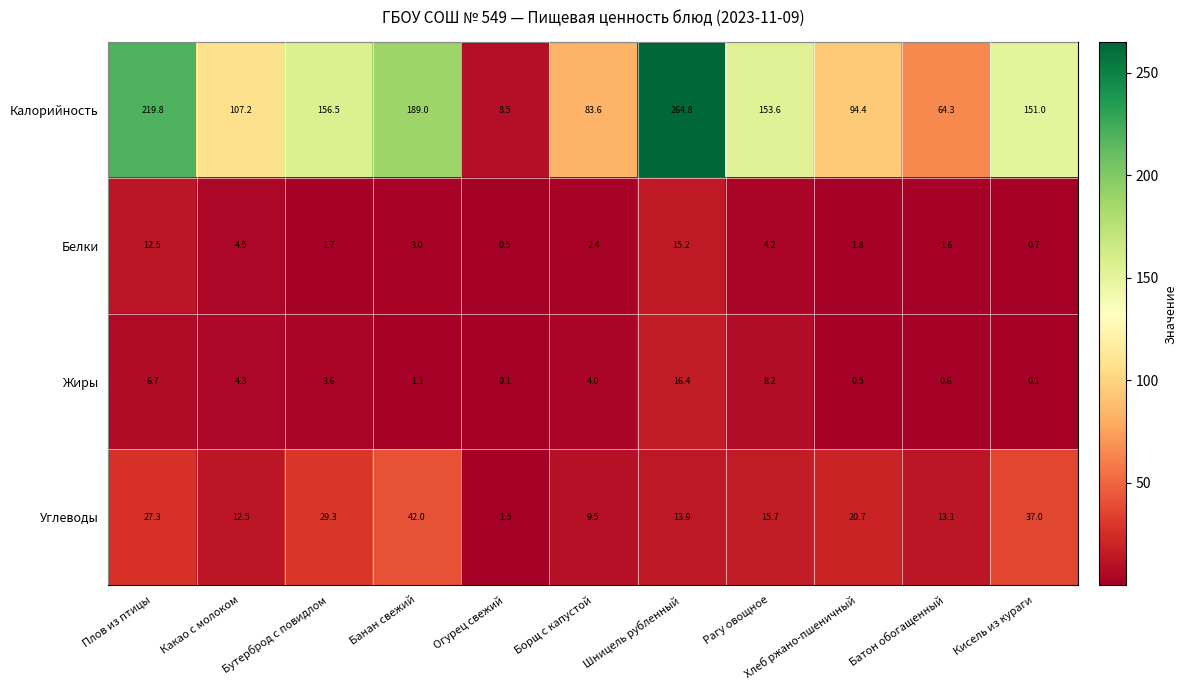

At which label is Белки closest to 7?

Какао с молоком